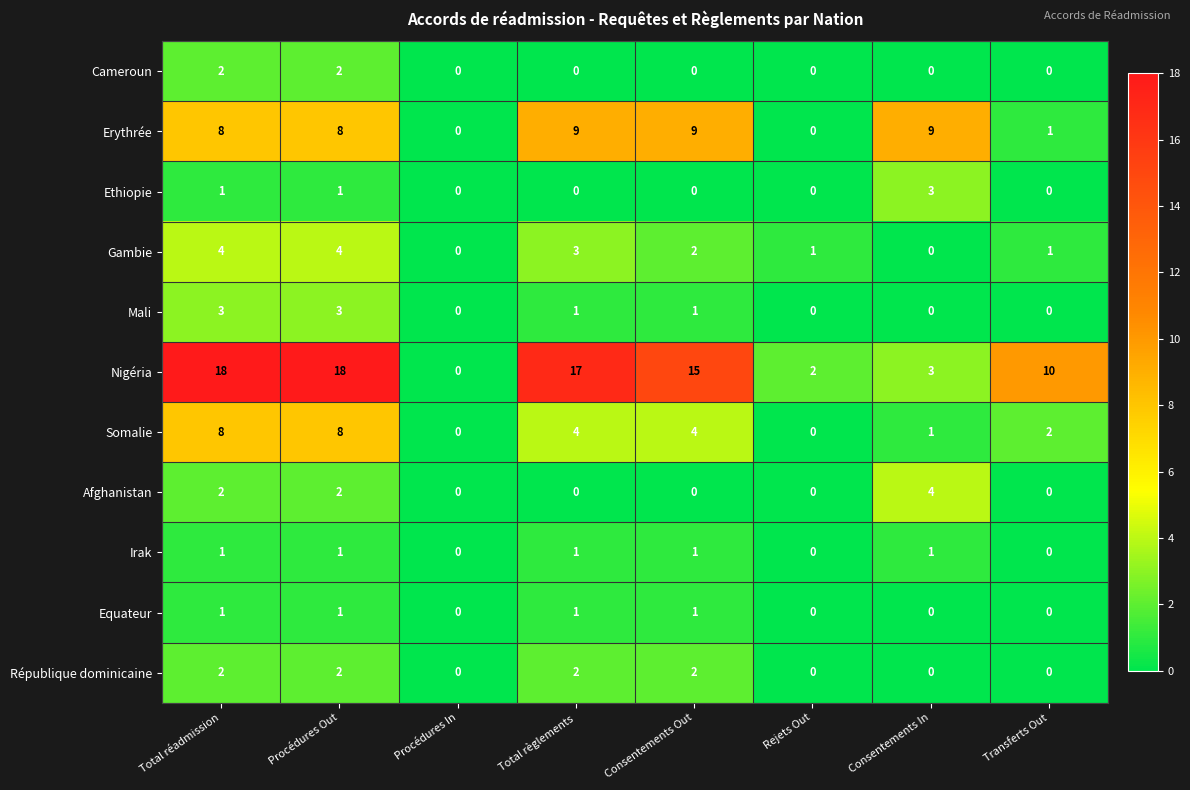

Which series changed the most between Consentements In and Transferts Out?

Erythrée